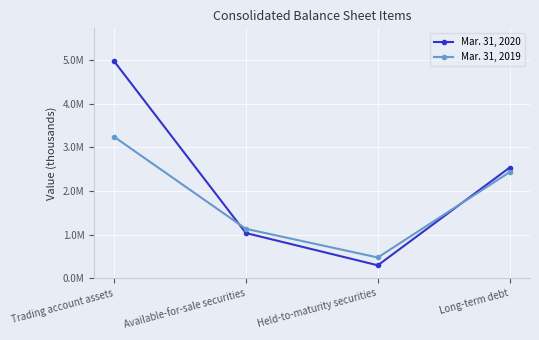

List the series in order of their overall mean, highest first.

Mar. 31, 2020, Mar. 31, 2019